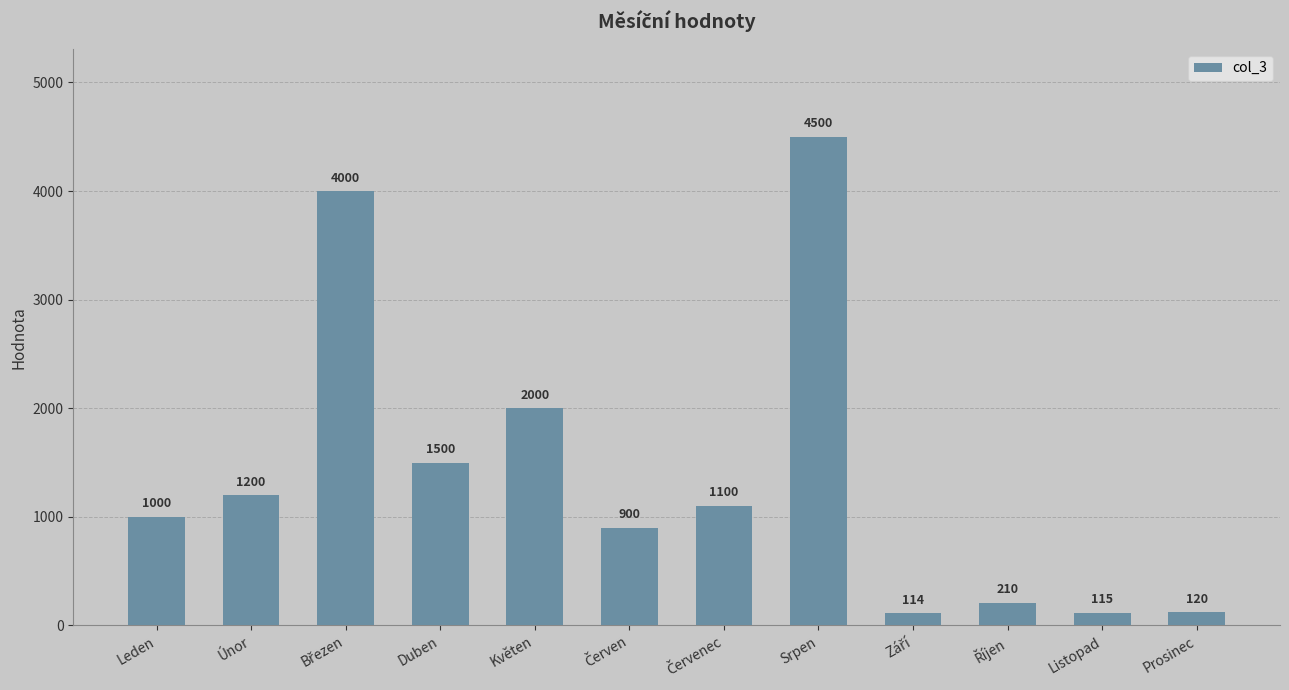

Are the bars horizontal?

No